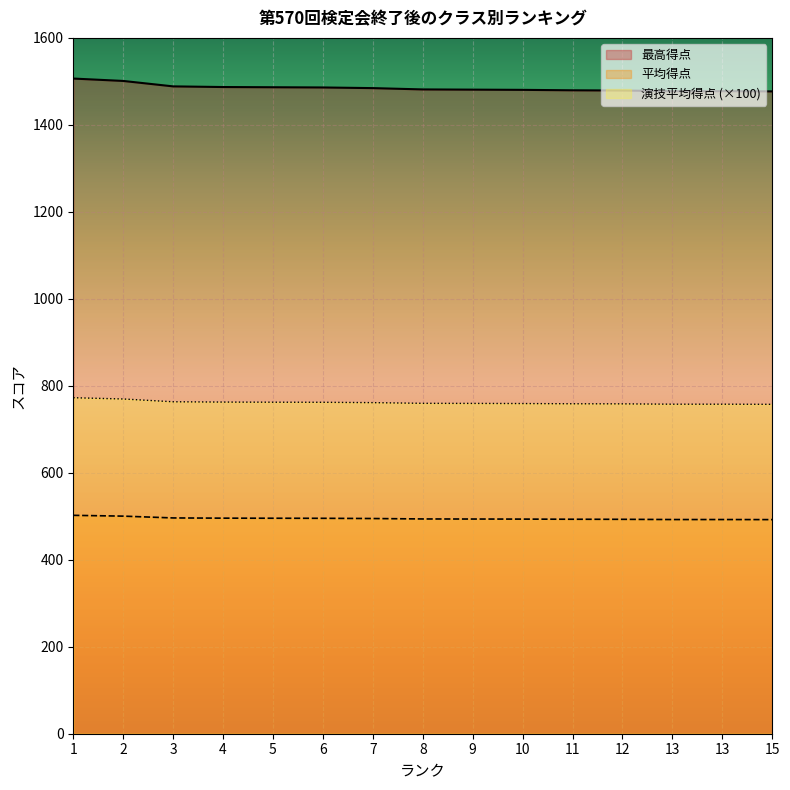

True or false: 平均得点 and 最高得点 intersect in this chart.

False